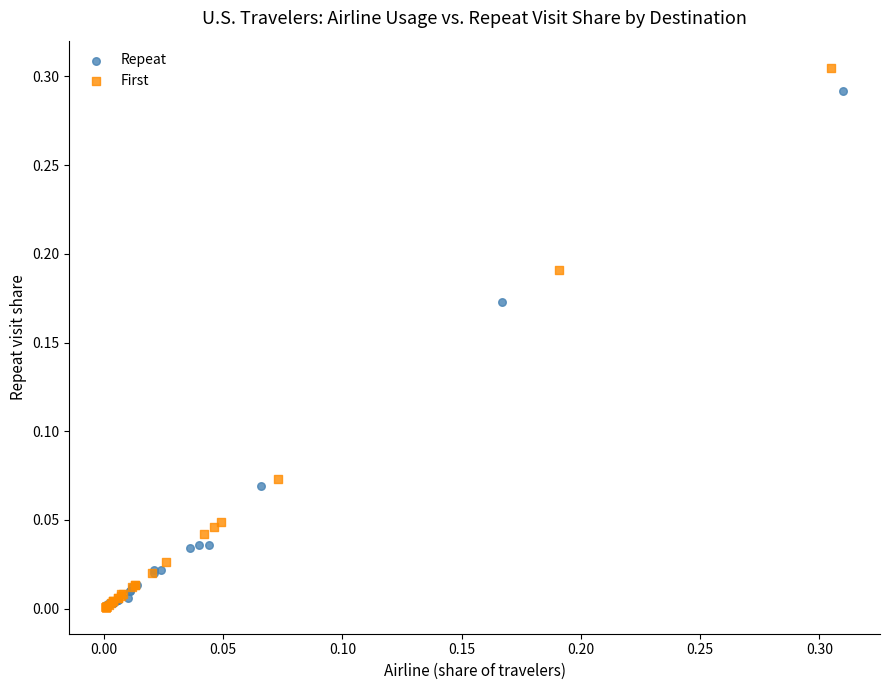

Which series has the largest Y range (max minus min)?

First